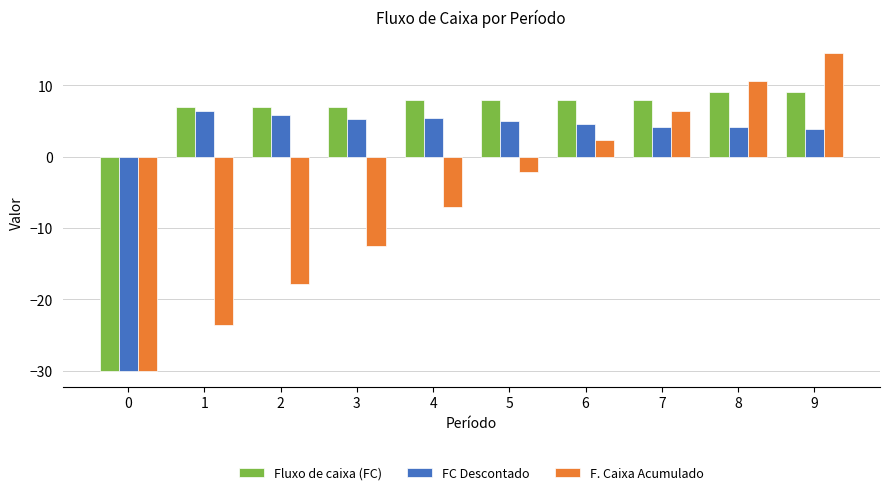

Is it true that Fluxo de caixa (FC) equals 8.0 at 5?

True